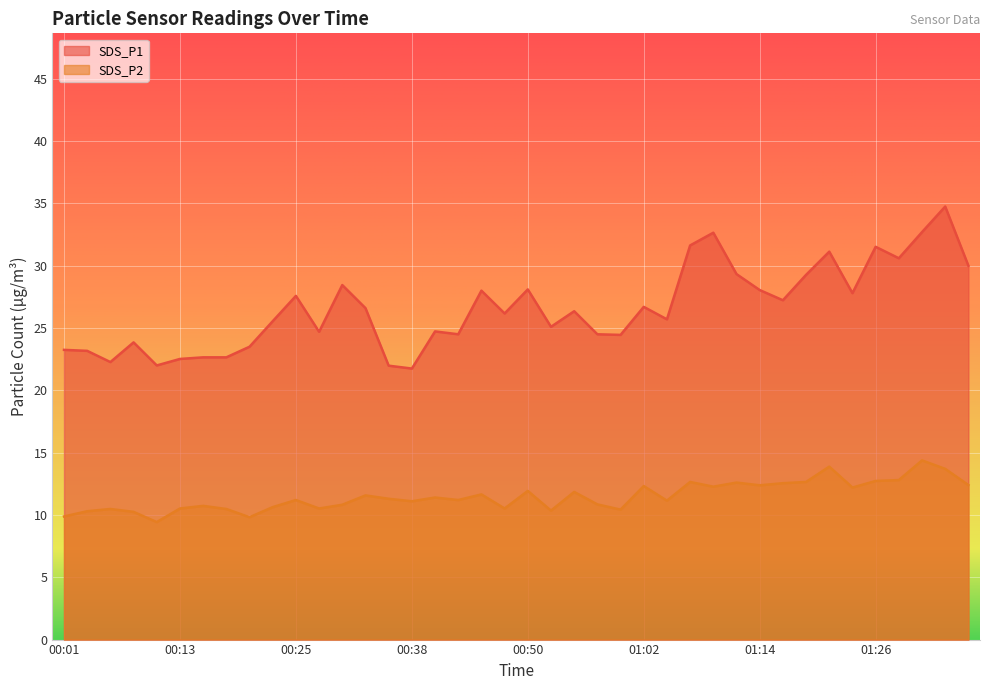

Reading left to right, what are all the values shown in this chart?

SDS_P1: 23.2	23.2	22.3	23.9	22.0	22.5	22.6	22.6	23.5	25.6	27.6	24.7	28.4	26.6	22.0	21.8	24.7	24.5	28.0	26.2	28.1	25.1	26.4	24.5	24.4	26.7	25.7	31.6	32.6	29.3	28.1	27.2	29.3	31.1	27.8	31.5	30.6	32.7	34.8	30.0
SDS_P2: 9.9	10.3	10.5	10.2	9.4	10.5	10.7	10.5	9.8	10.6	11.2	10.5	10.8	11.6	11.3	11.1	11.4	11.2	11.7	10.5	11.9	10.3	11.8	10.8	10.4	12.3	11.2	12.7	12.3	12.6	12.4	12.6	12.7	13.9	12.2	12.7	12.8	14.4	13.7	12.4